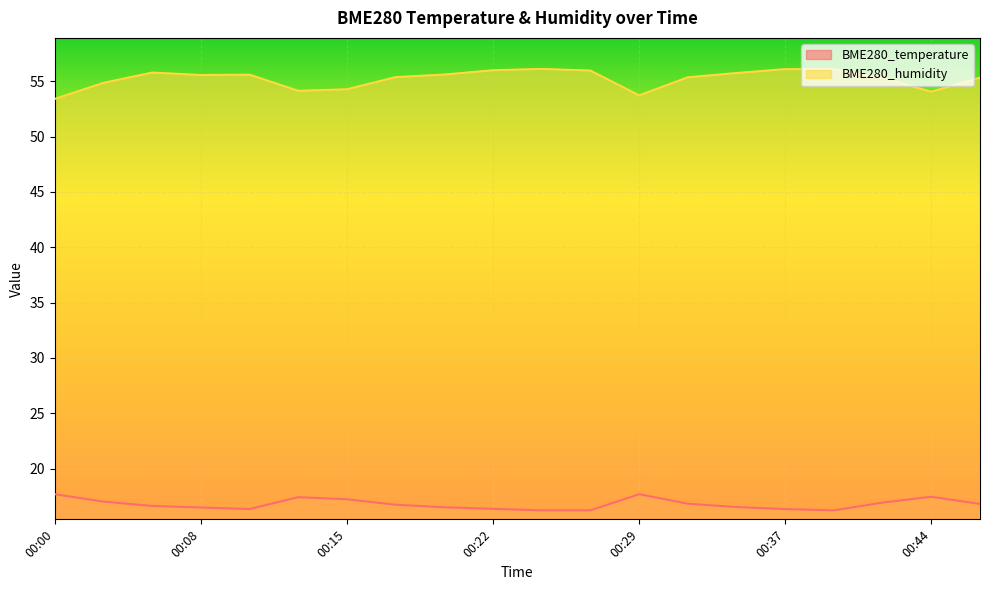

How many data points in BME280_humidity are above 55?

14